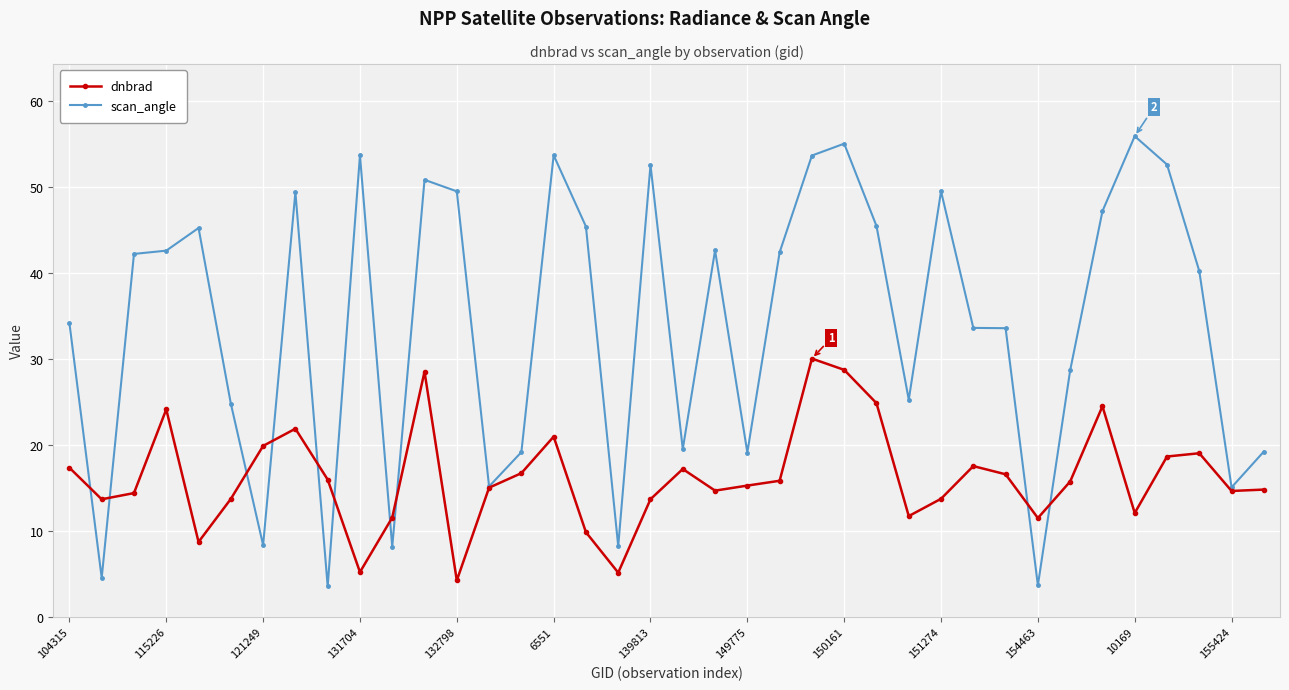

Which series has the largest total across all categories?

scan_angle